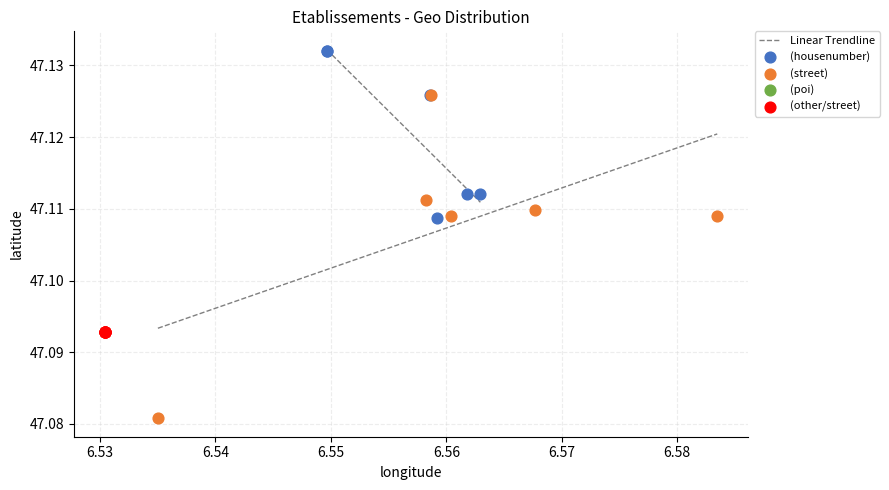

Which series contains the highest Y value?

(housenumber)